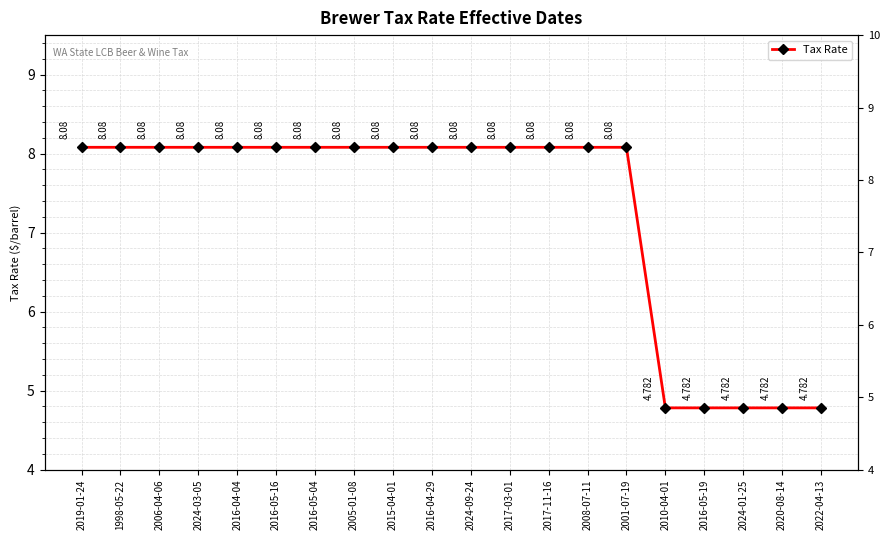

What is the value of the 3rd point from the left?

8.1